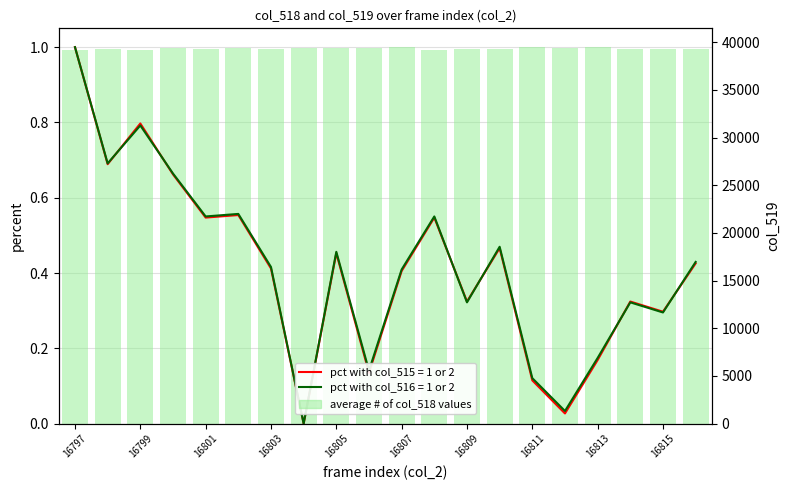

True or false: the data shows 0.5 at 19.

False